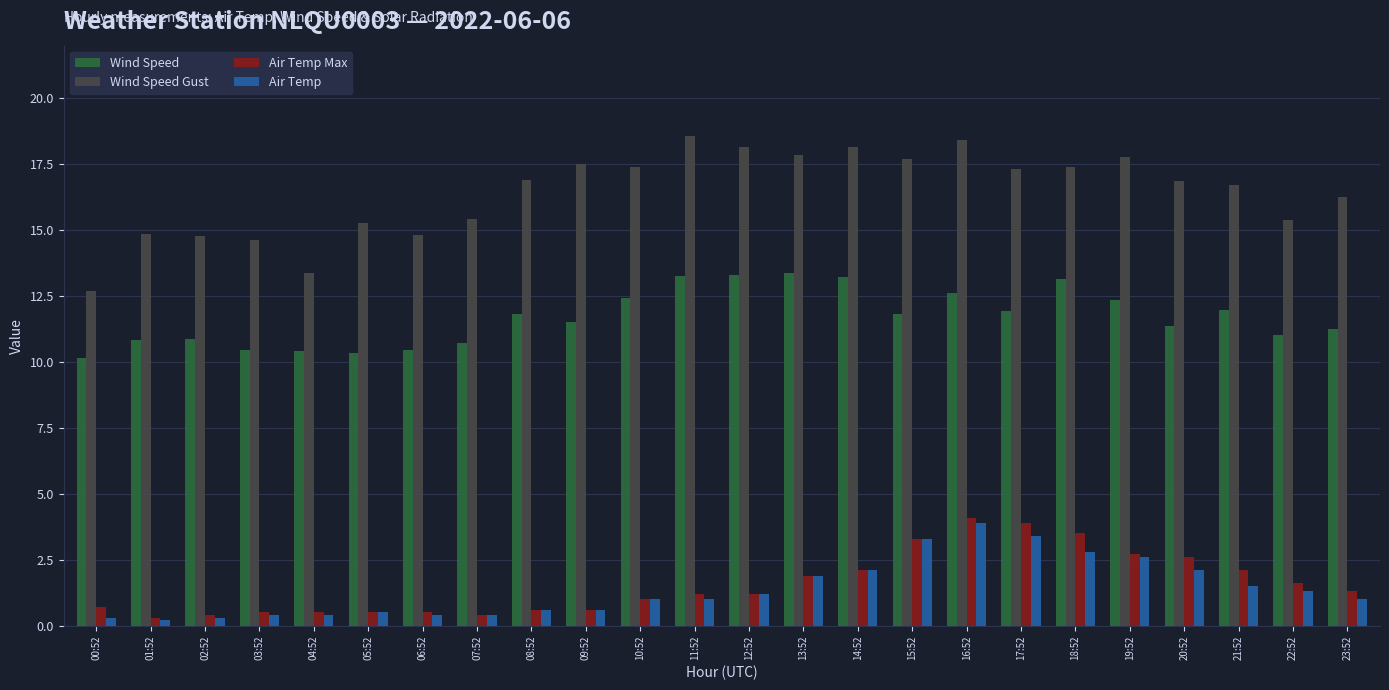

Which category has the highest value in the Air Temp Max series?

16:52